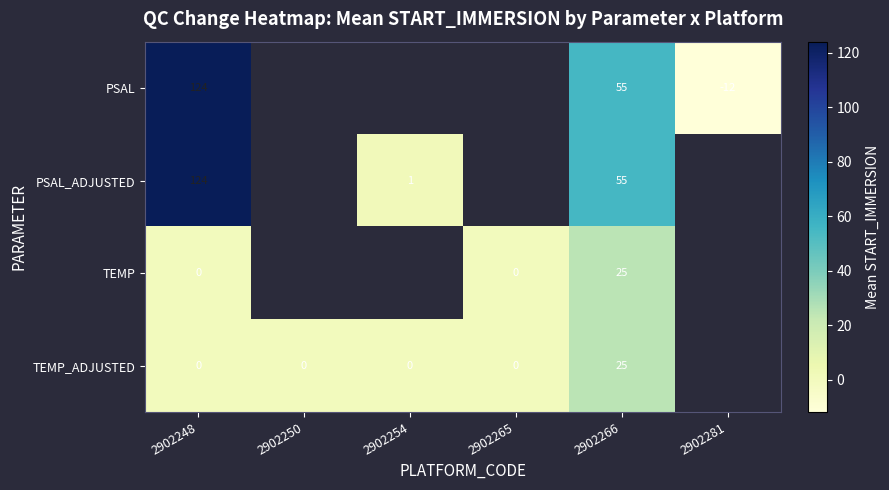

What is the sum of the PSAL values at 2902266 and 2902281?

43